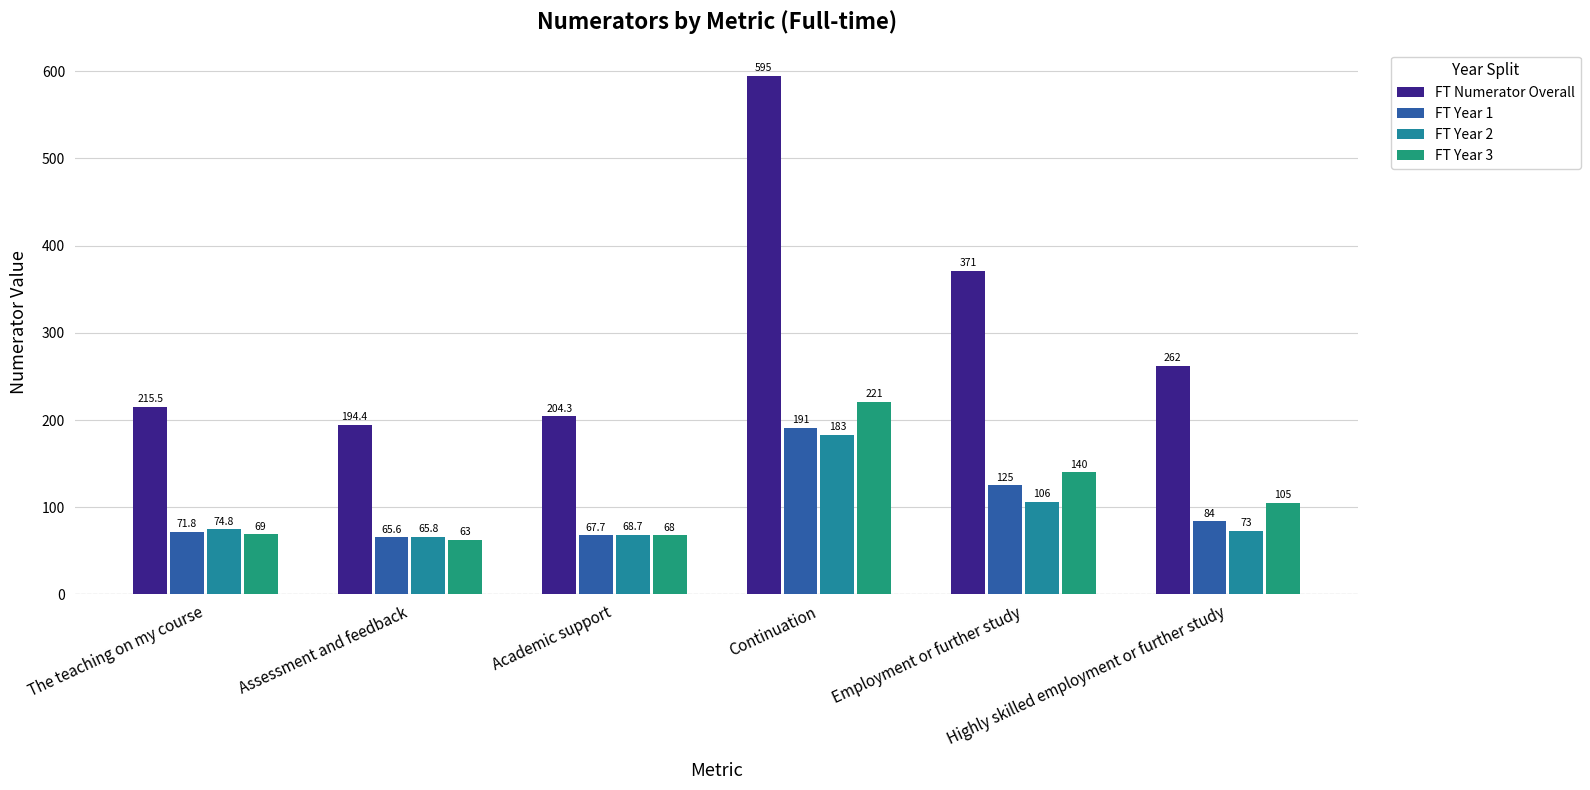

Read the FT Year 3 value at Assessment and feedback.

63.0